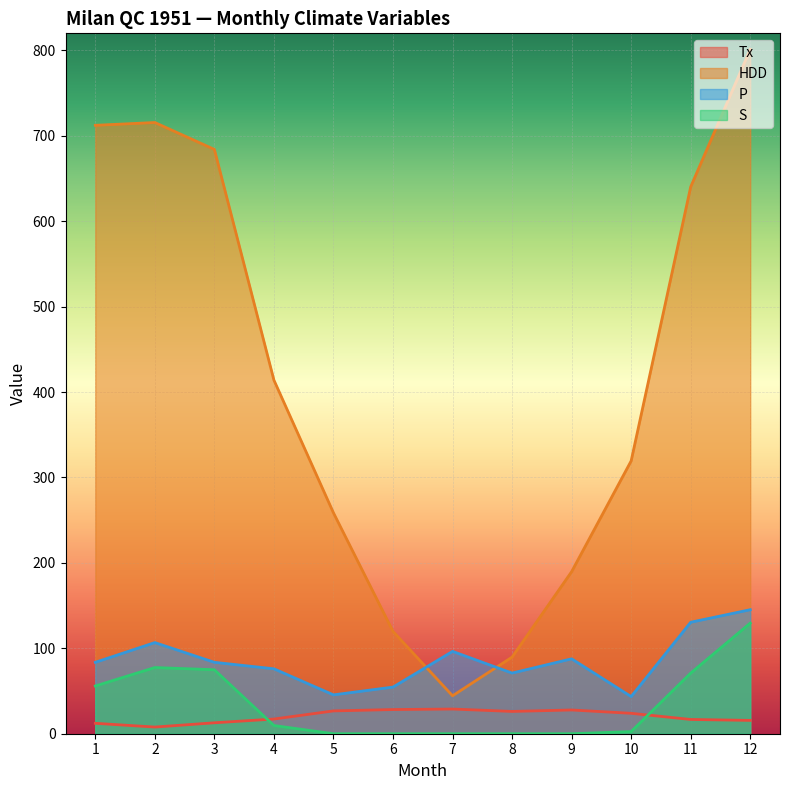

At which category is the sum across all series the highest?

12